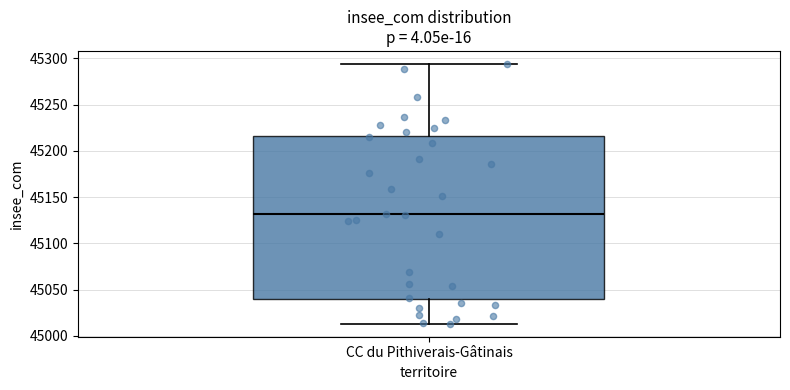

Where does the median line of the box for CC du Pithiverais-Gâtinais sit on the y-axis? The values are not printed on the chart, so give them approximately, as read against the axis.

45130